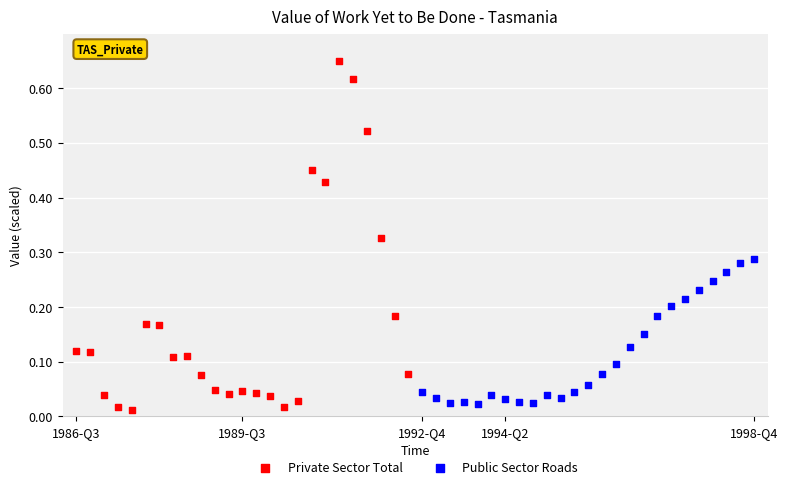

Which series has the widest spread of Y values?

Private Sector Total